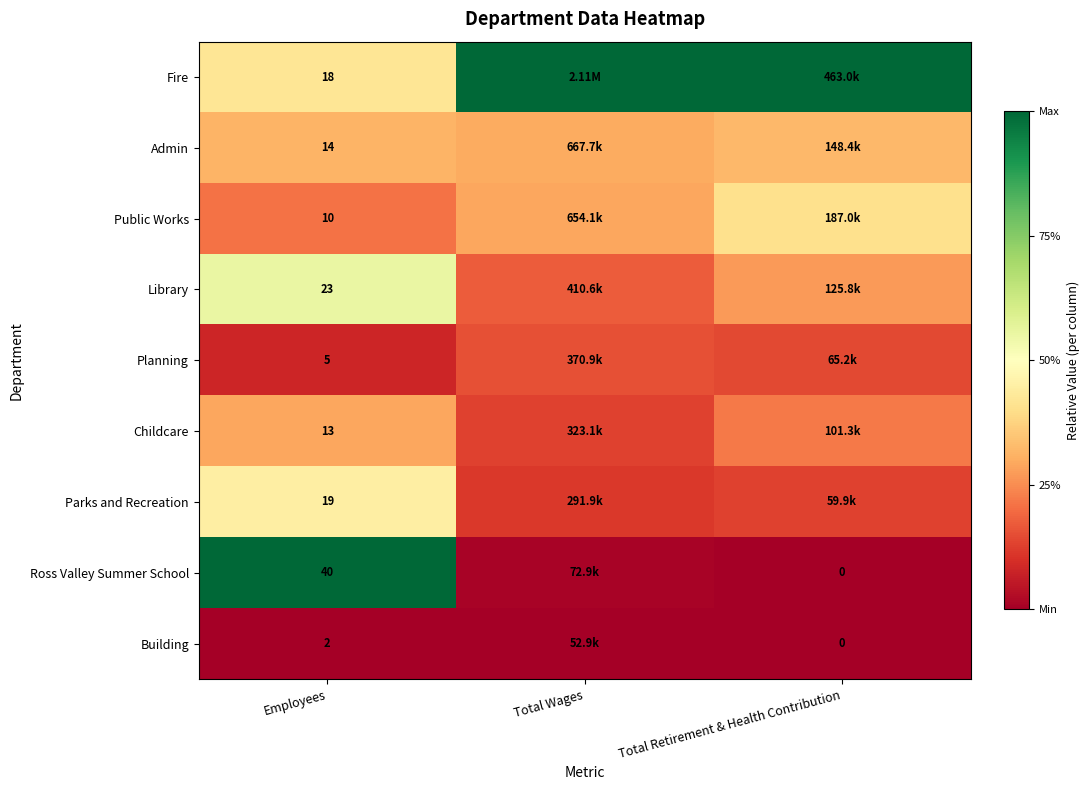

At Employees, list the series in order from largest to smallest.

Ross Valley Summer School, Library, Parks and Recreation, Fire, Admin, Childcare, Public Works, Planning, Building